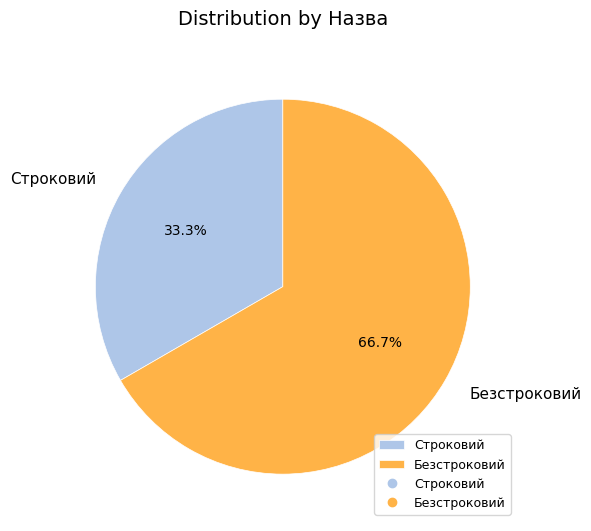

Is it true that Безстроковий is 72% of the pie?

False